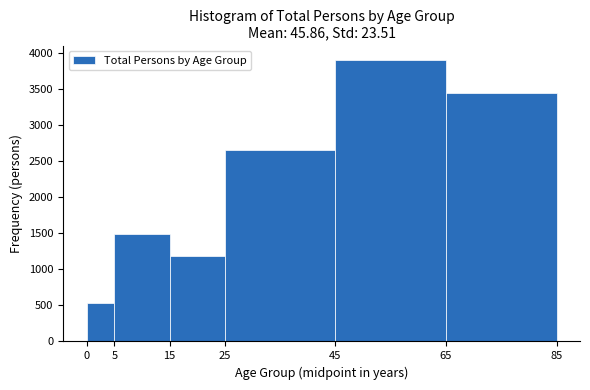

How tall is the bar that spans 5 to 15 on the x-axis? The values are not printed on the chart, so give them approximately, as read against the axis.

1500